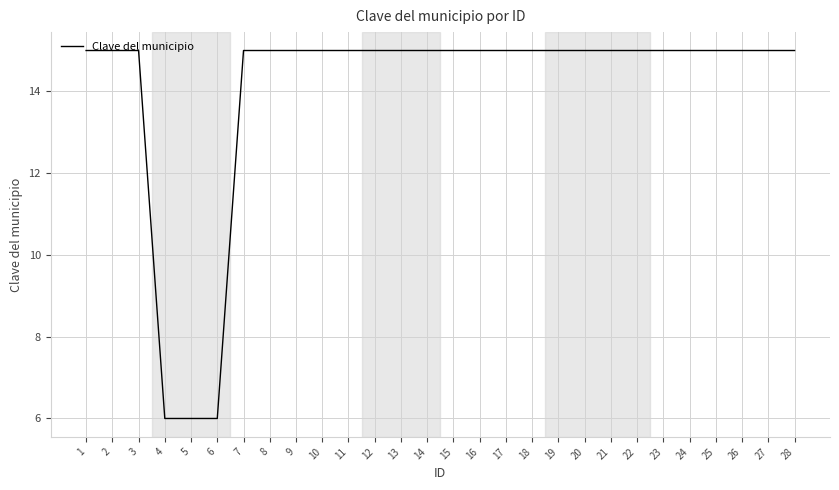

The value at 27 is 20. True or false?

False